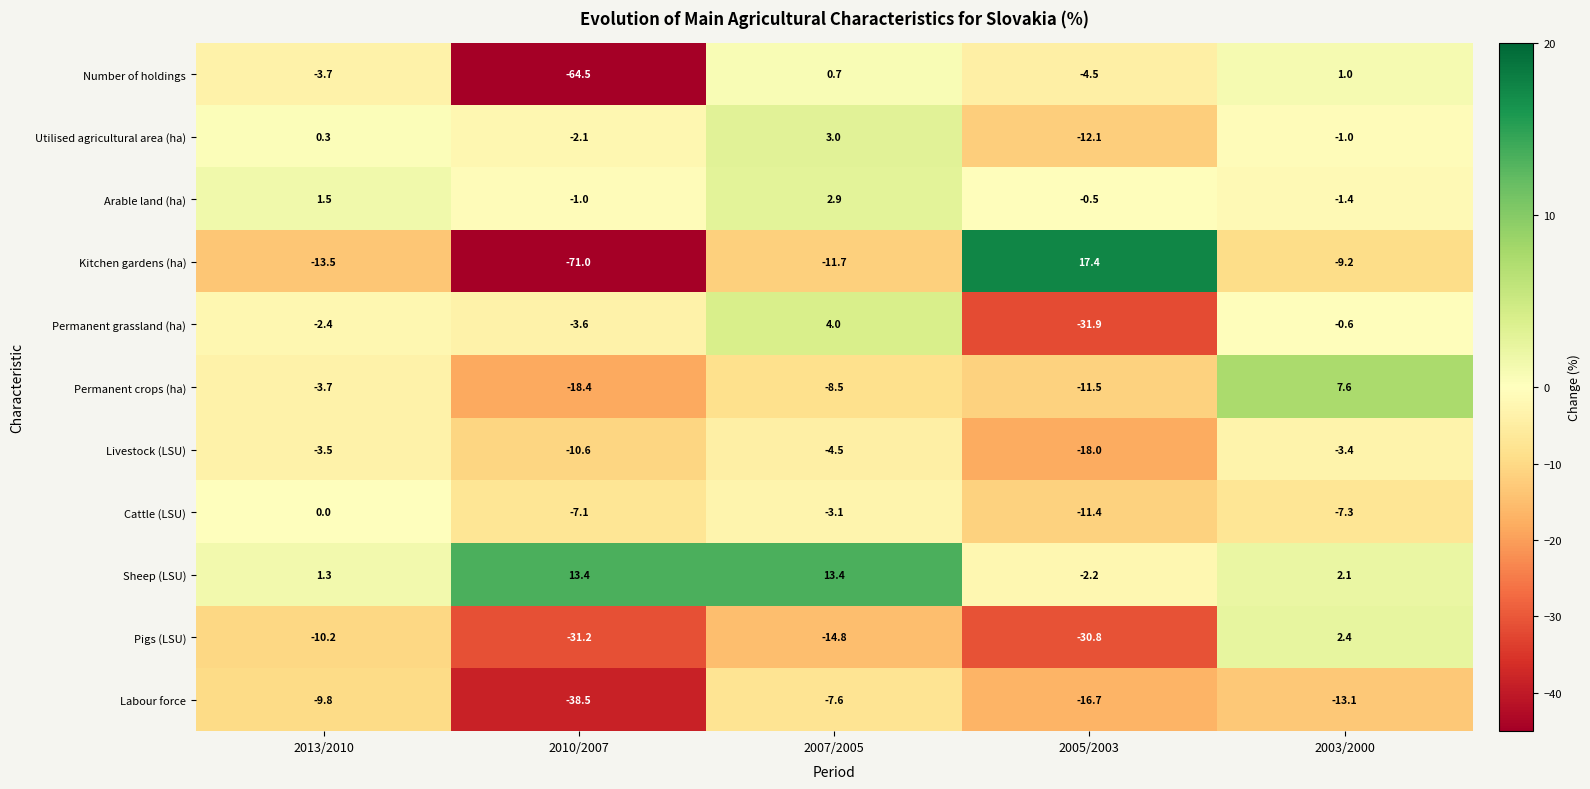

What is the approximate value of Number of holdings at 2013/2010?

-3.7